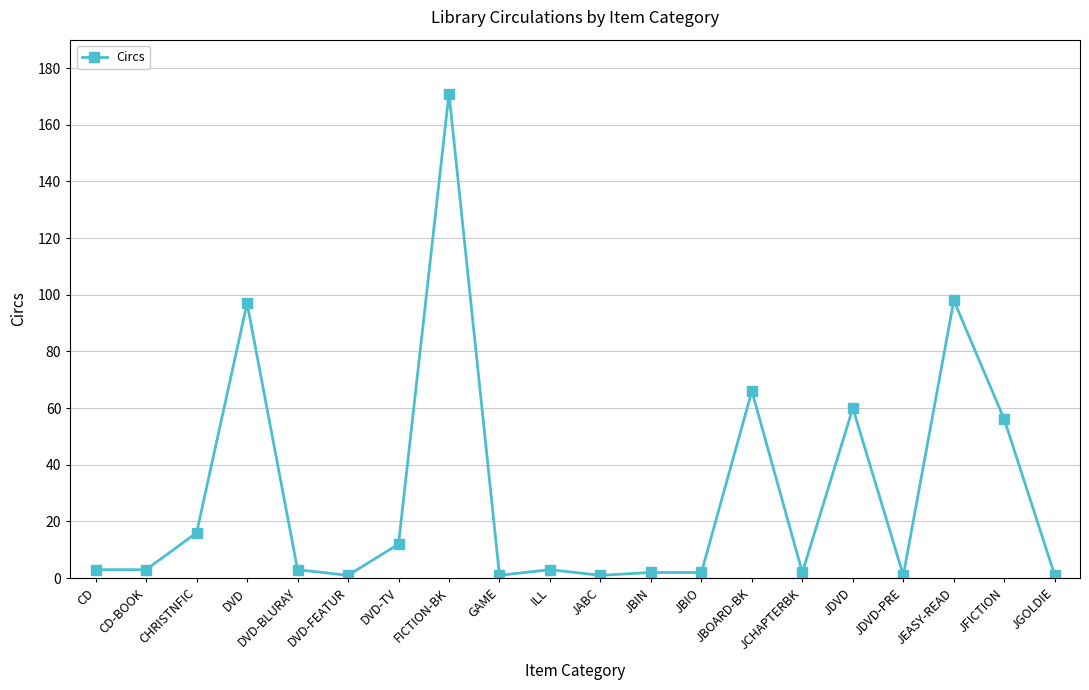

What is the label of the 10th point from the left?

ILL